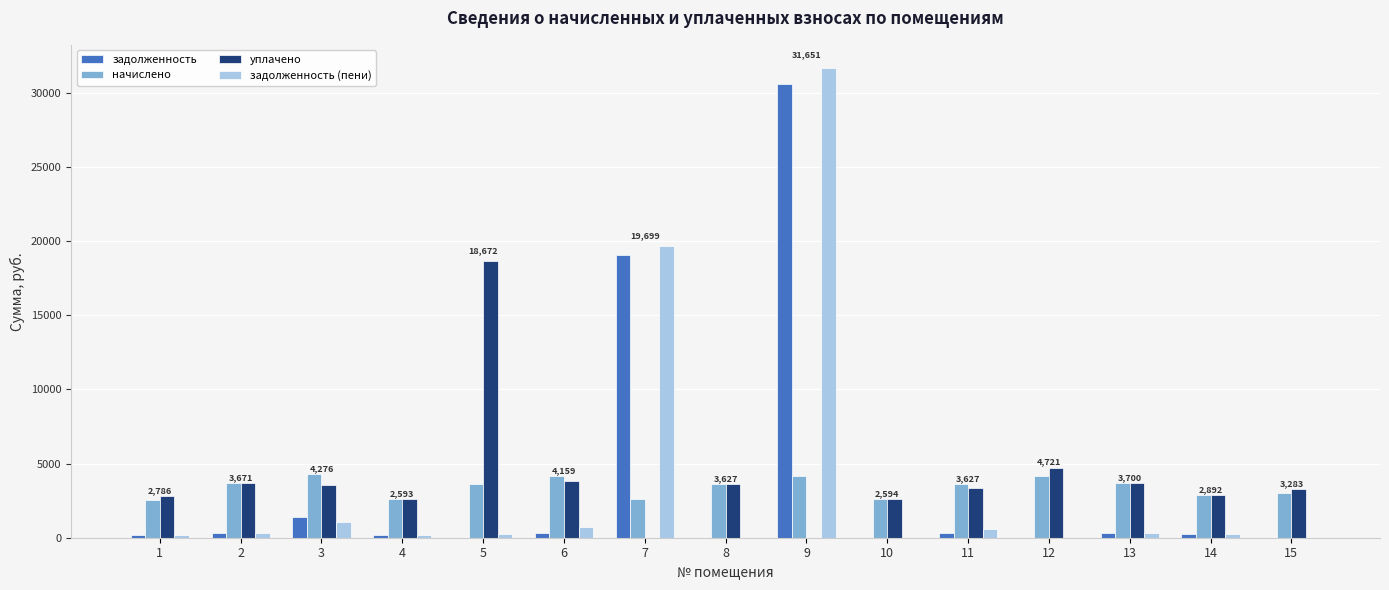

What is the total value across all series at 4?

5618.3